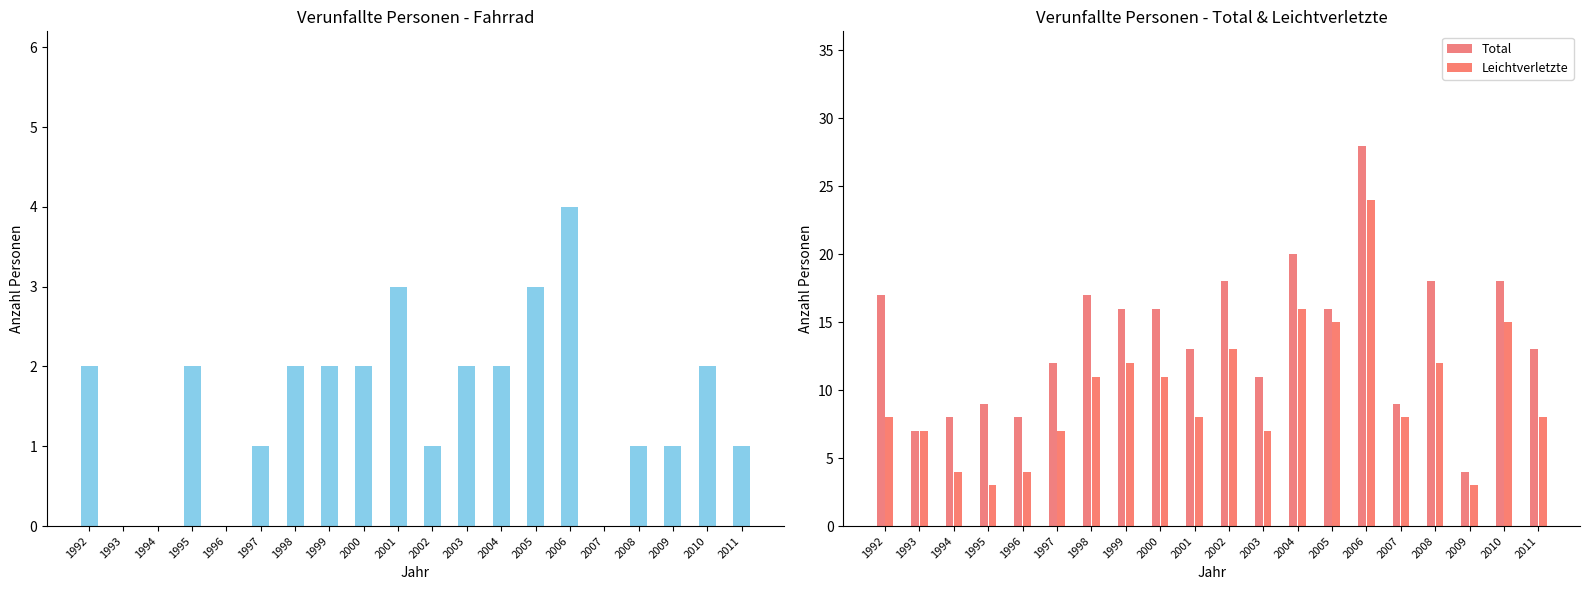

Is the value of Fahrrad at 1993 greater than the value of Leichtverletzte at 1998?

No